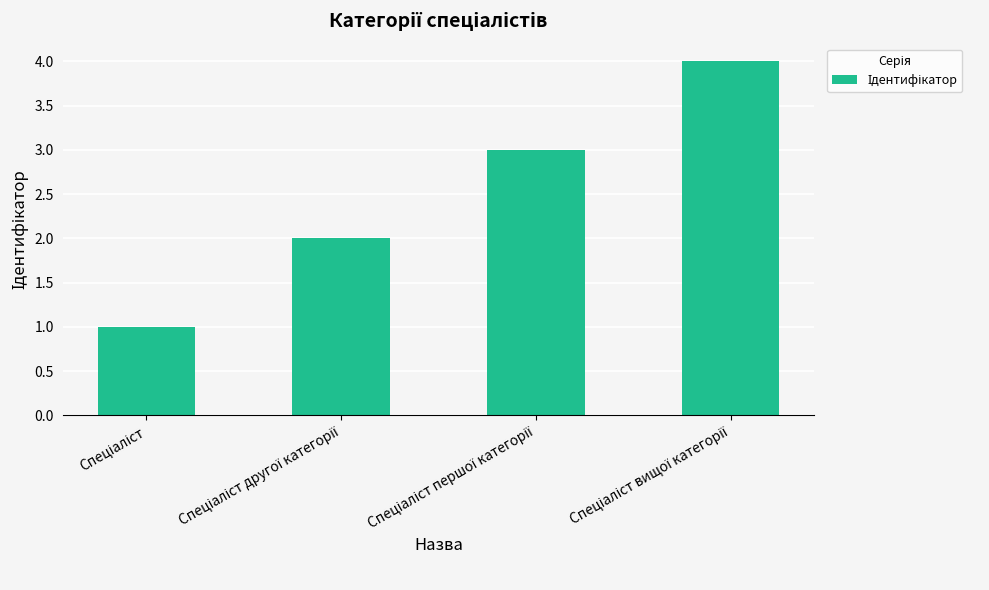

How many categories are shown in the chart?

4